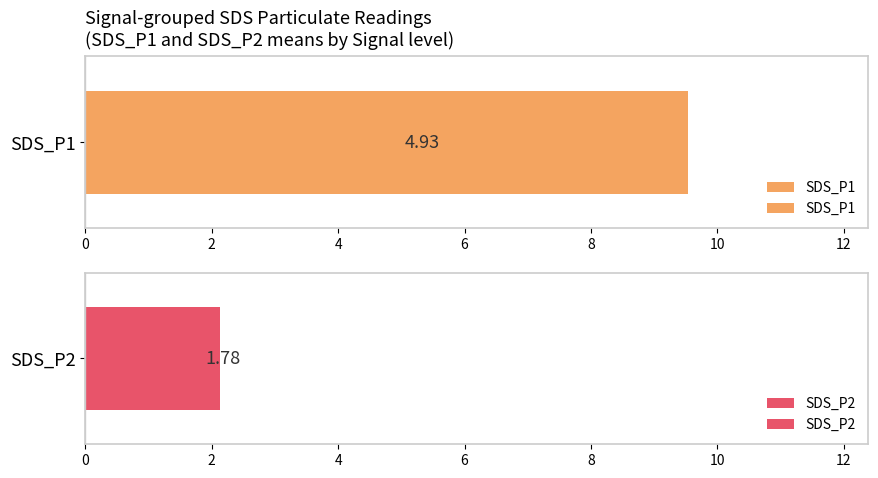

Does the chart contain any negative values?

No